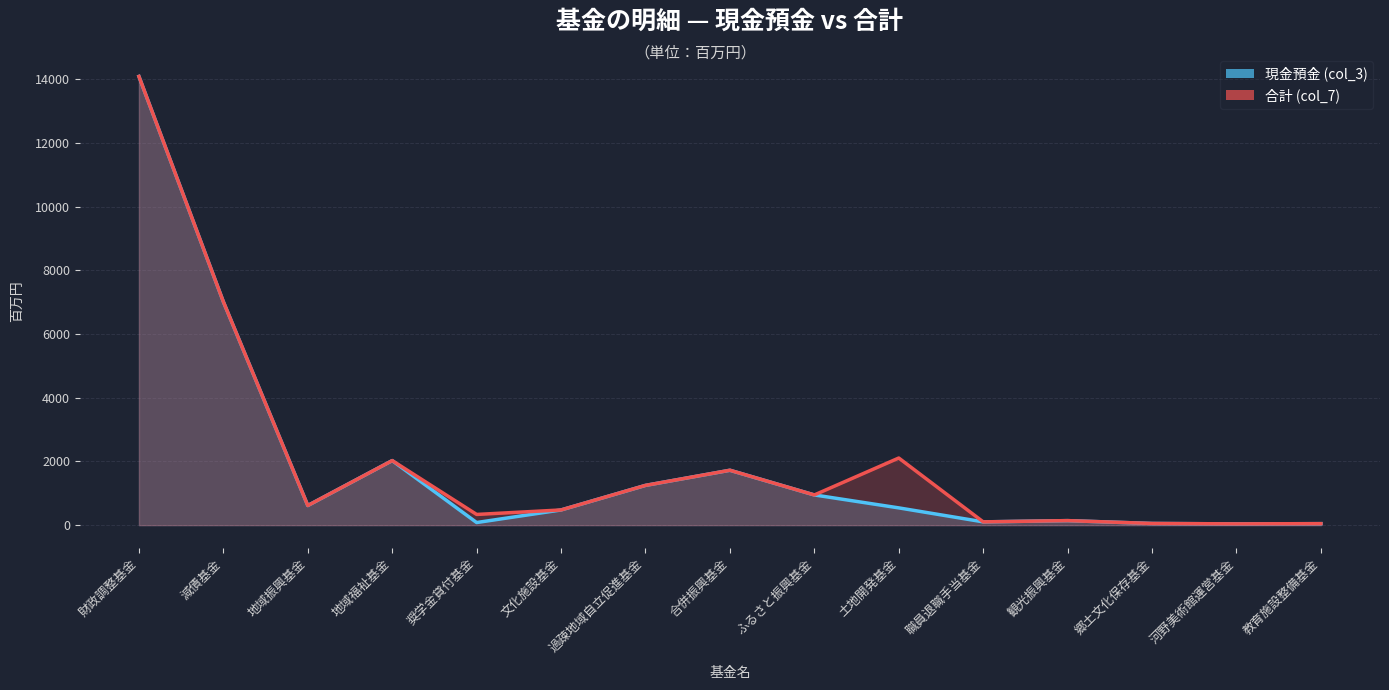

At how many categories does at least one series exceed 5444?

2